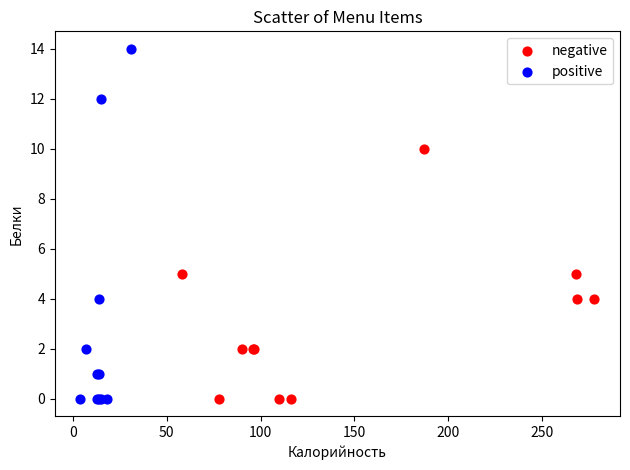

Which series reaches the maximum Y coordinate?

positive